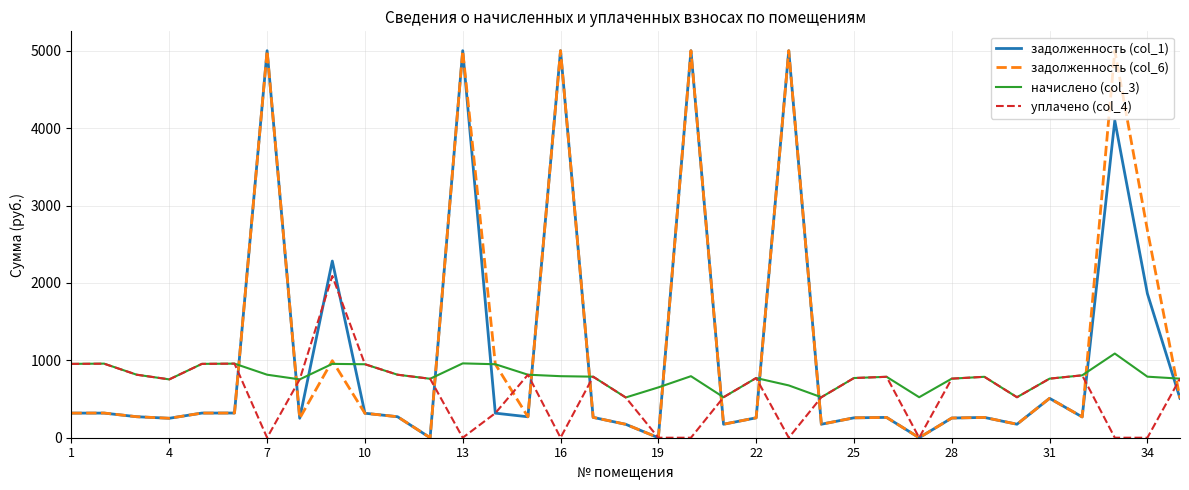

What is the maximum value shown in the chart?

5000.0